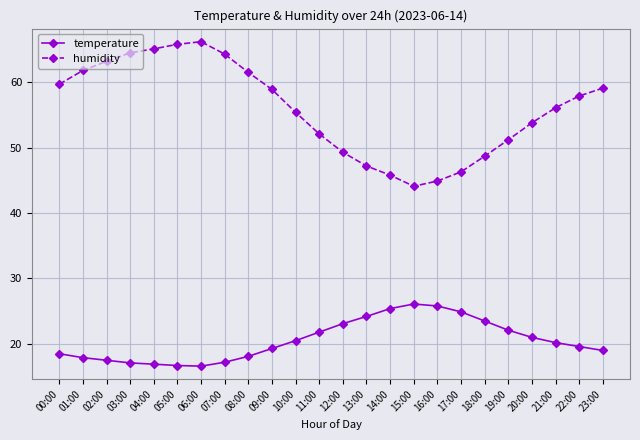

Between 07:00 and 13:00, which series saw the biggest shift?

humidity